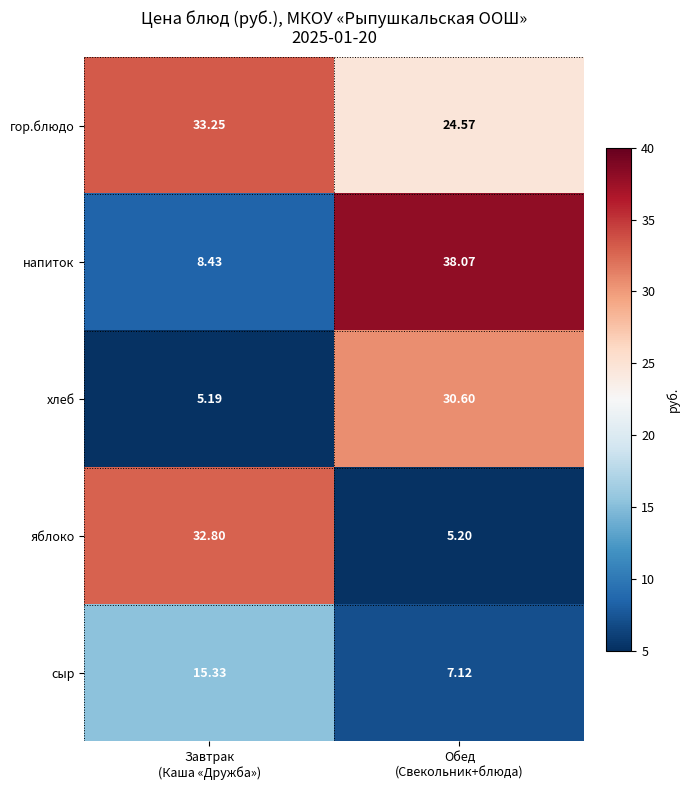

Which series has the largest total across all categories?

гор.блюдо